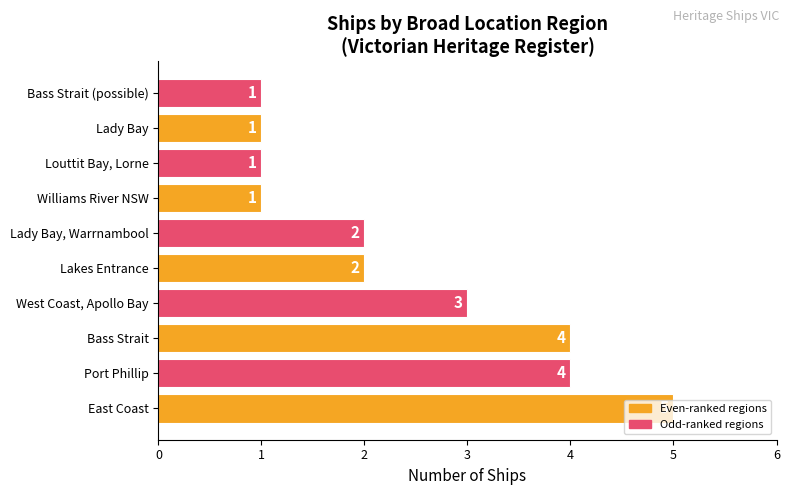

How many values are between 1 and 4?

9